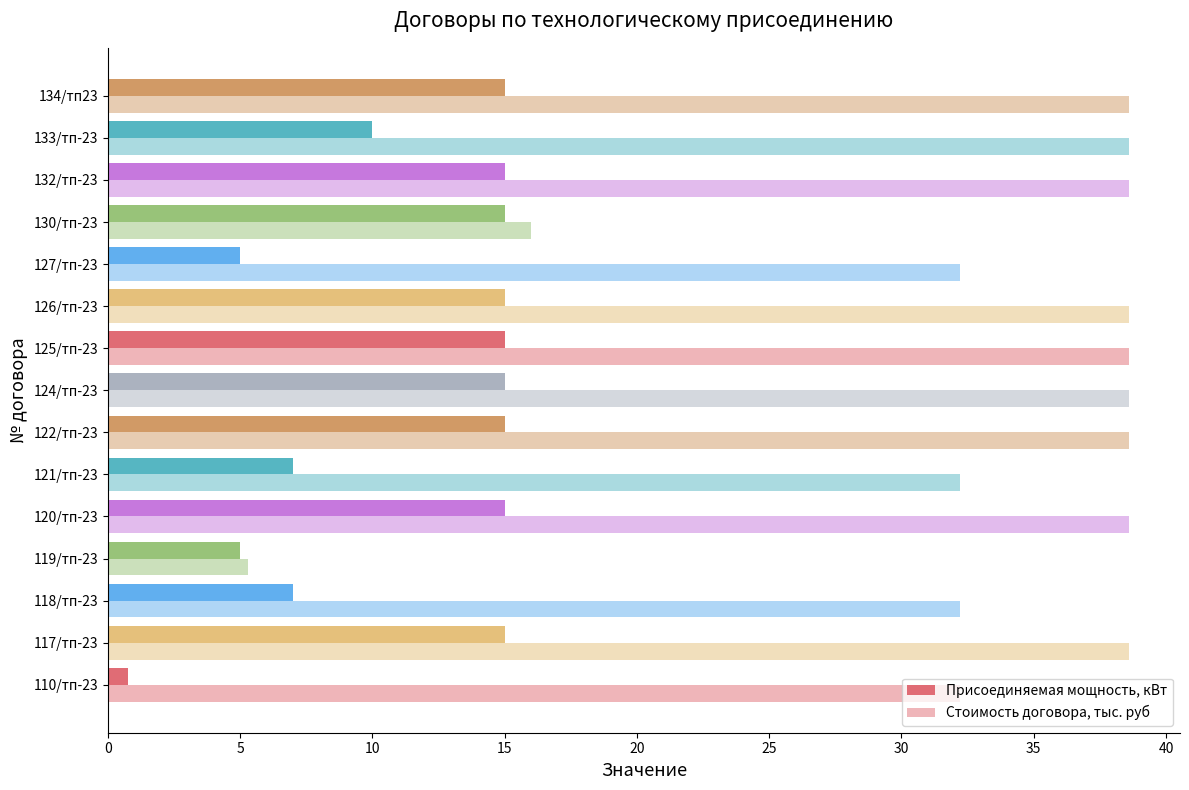

How many series are shown in this chart?

2